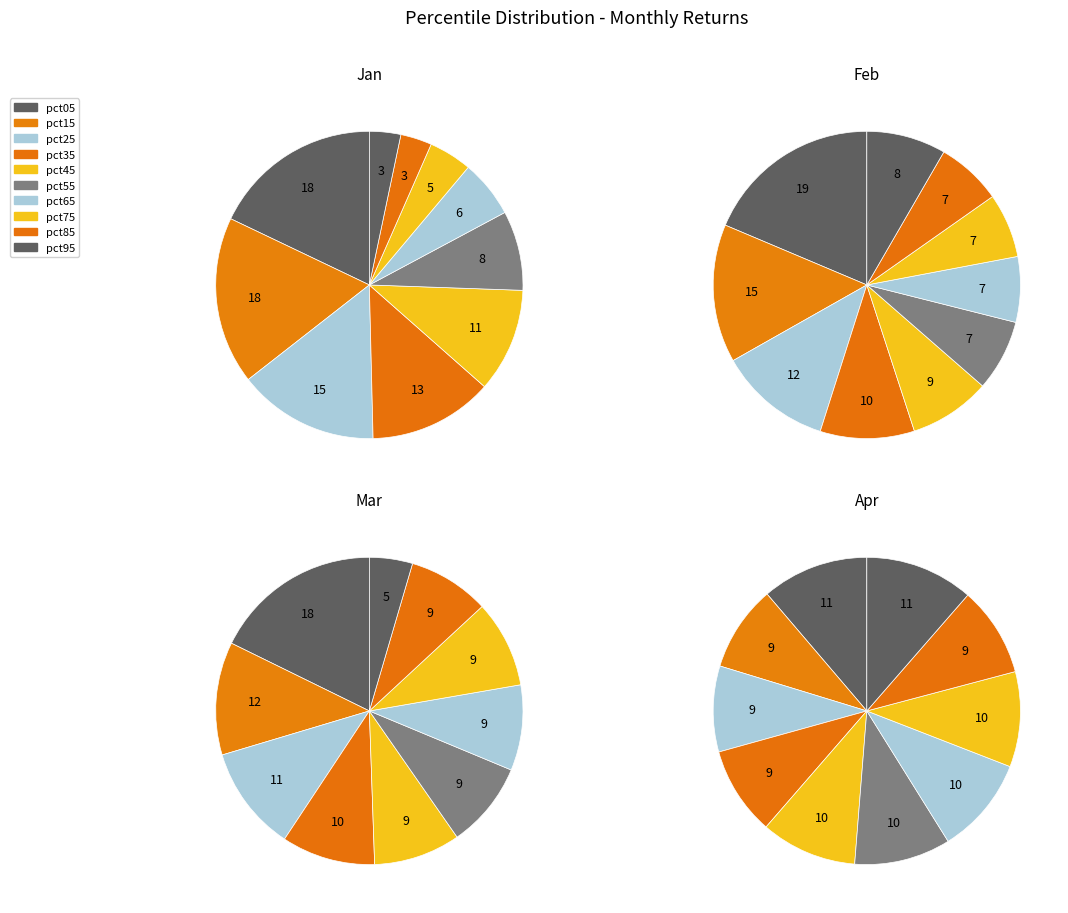

Between pct45 and pct85, which series saw the biggest shift?

Jan